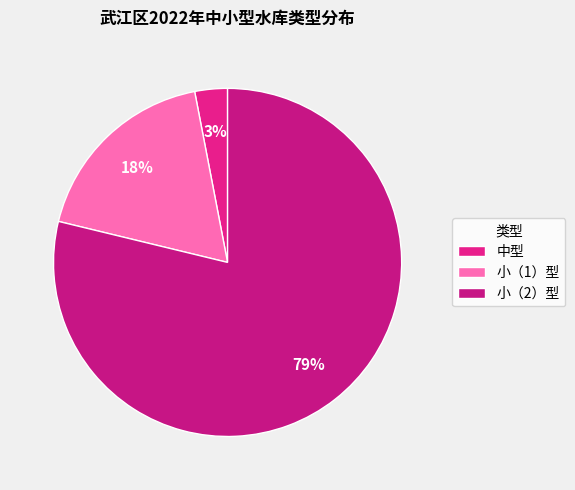

Which category accounts for the majority?

小（2）型